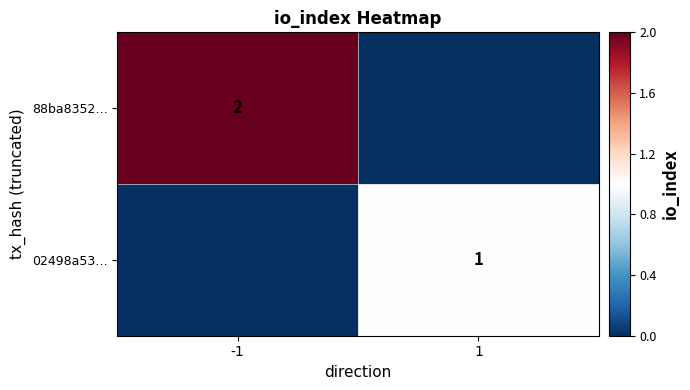

True or false: 88ba8352… has a value of 1 at -1.

False